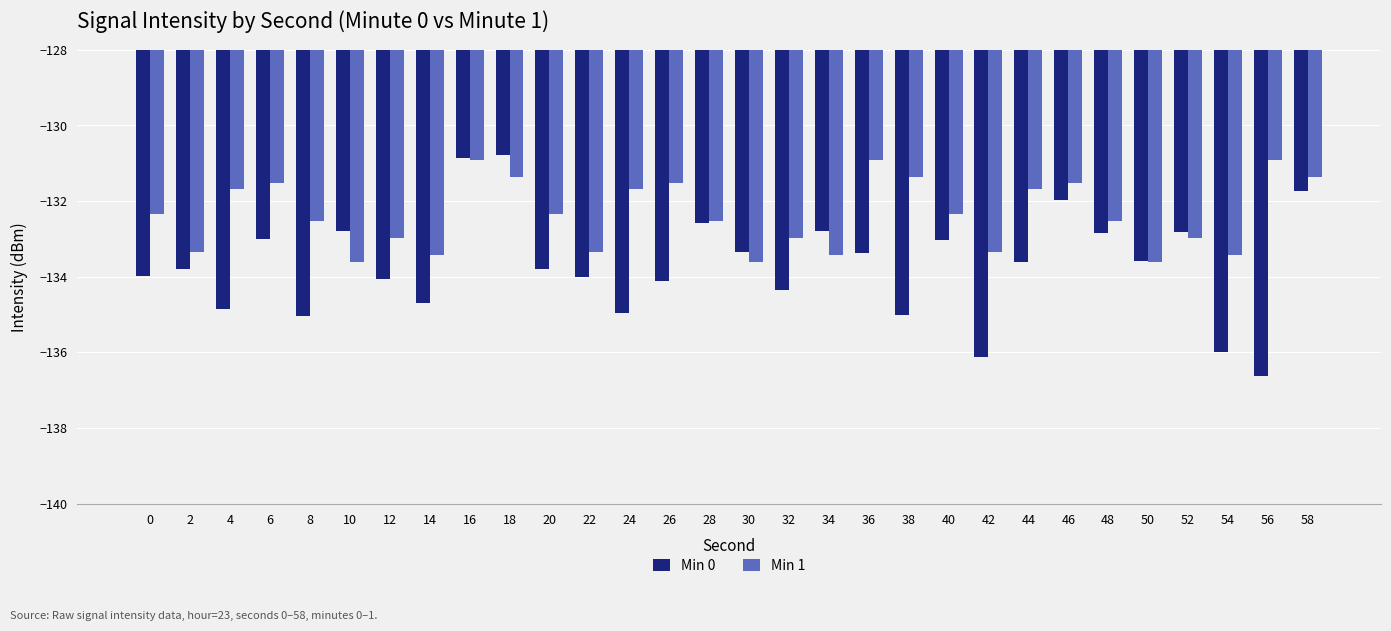

What is the total value across all series at 30?

-267.0